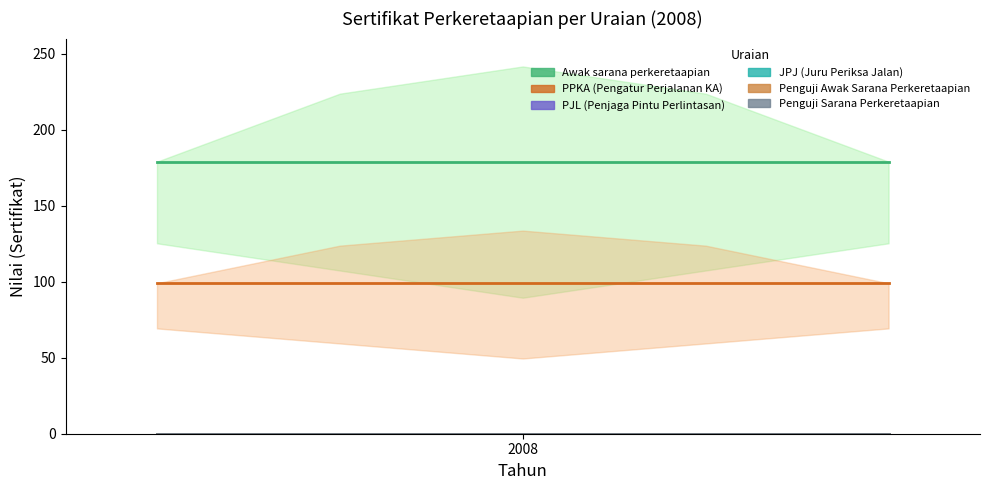

Which series has the largest range (max minus min)?

Awak sarana perkeretaapian